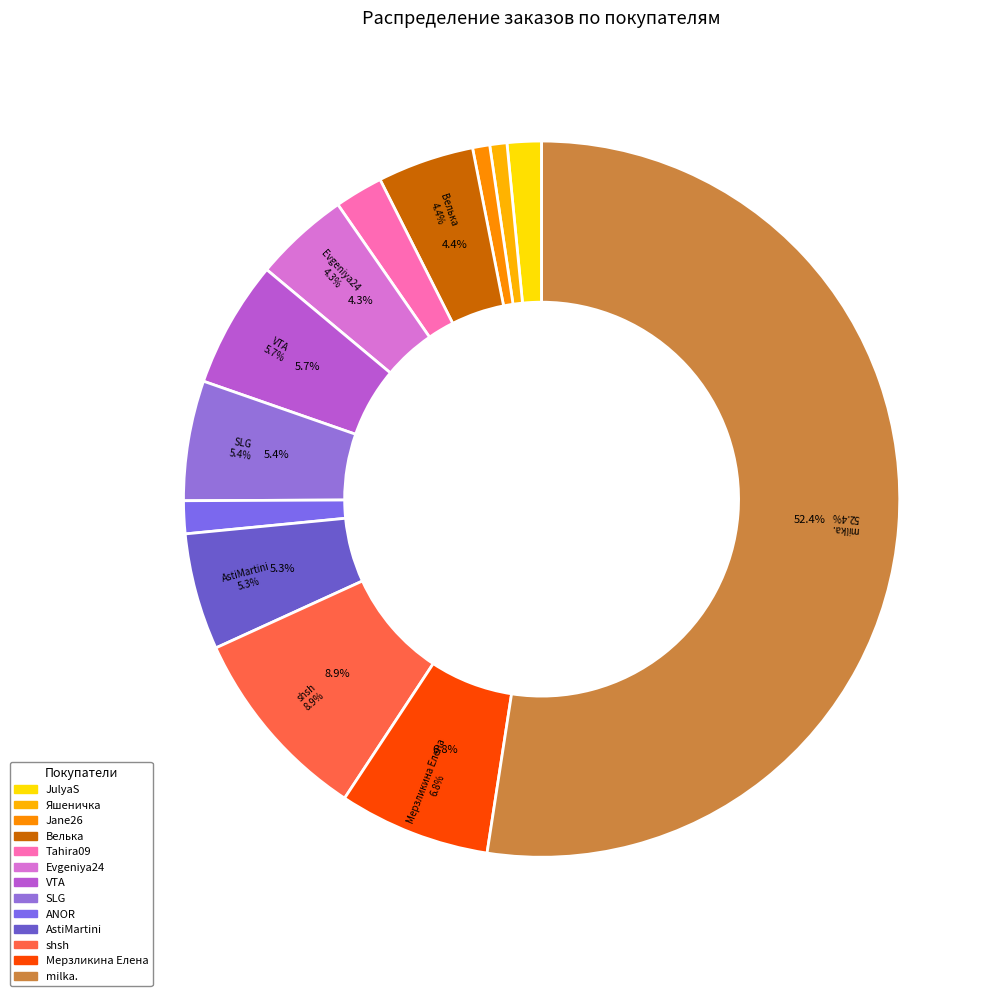

Is it true that Evgeniya24 is 1% of the pie?

False